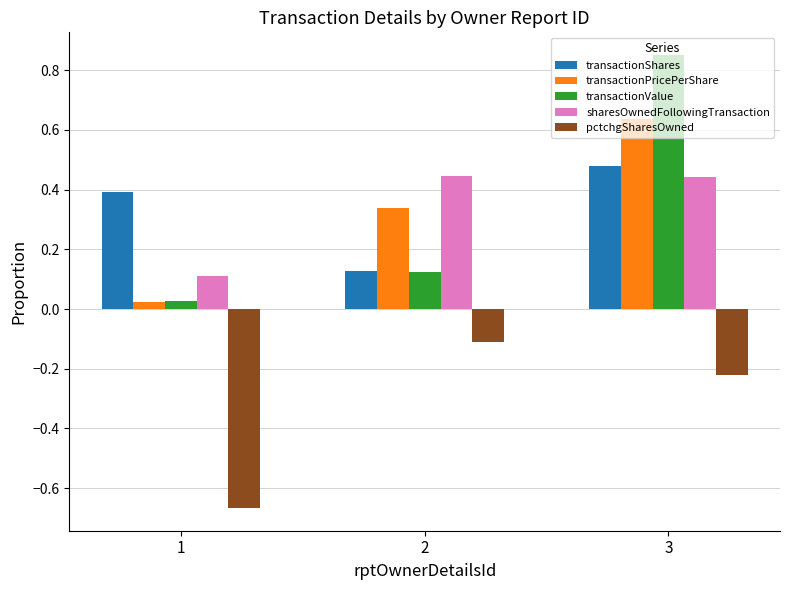

How many groups of bars are there?

3